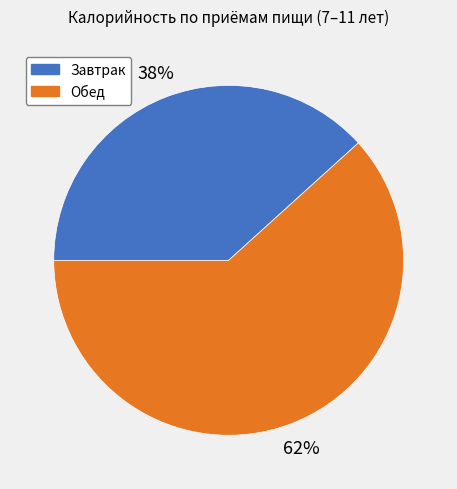

Which category has the smallest portion of the pie?

Завтрак